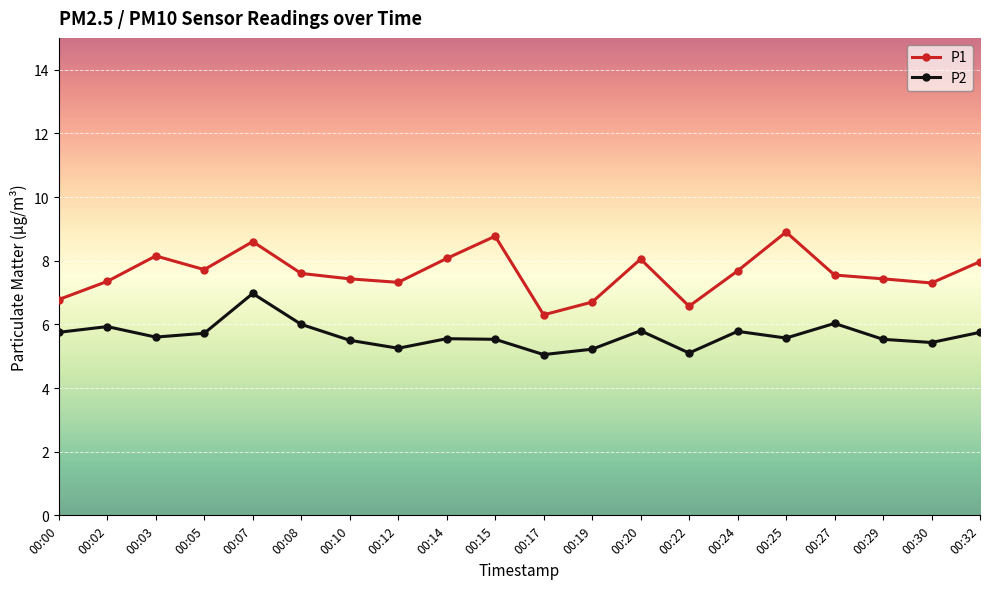

The P2 series shows 2.3 at 00:22. True or false?

False